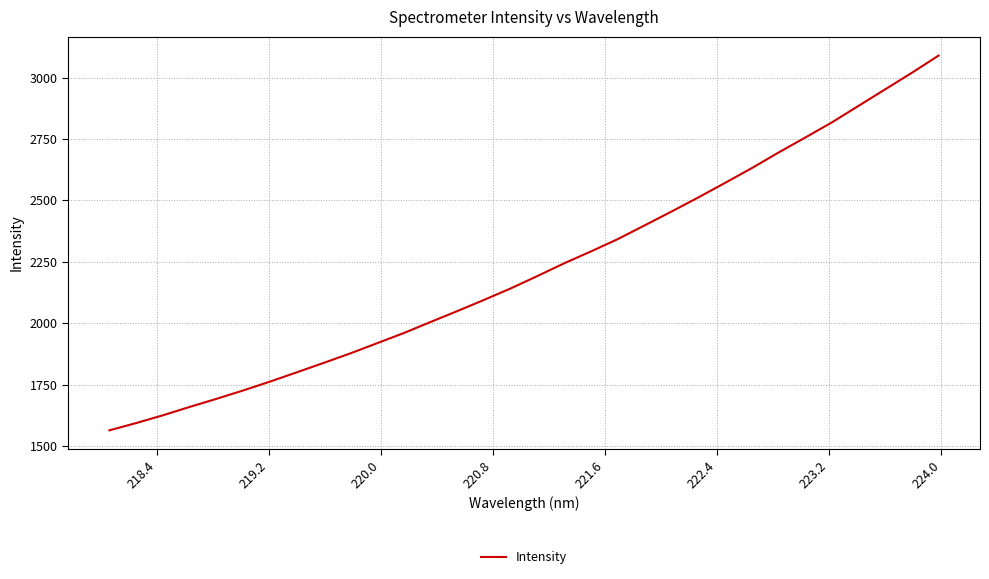

Reading left to right, list all the values displayed in this chart.

1563.6	1593.3	1624.9	1659.0	1691.9	1726.1	1762.2	1799.9	1838.1	1877.0	1918.5	1959.9	2004.9	2049.4	2094.9	2141.8	2192.4	2244.2	2292.5	2342.4	2398.2	2454.2	2511.5	2570.7	2630.7	2694.3	2755.2	2817.1	2884.6	2952.1	3019.5	3089.7